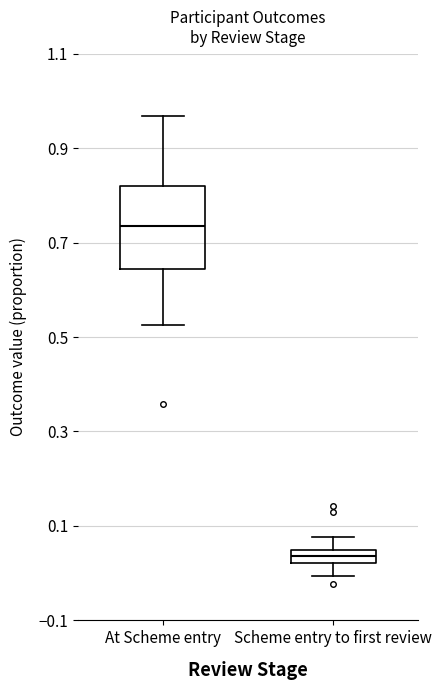

Which box has the lowest median line?

Scheme entry to first review